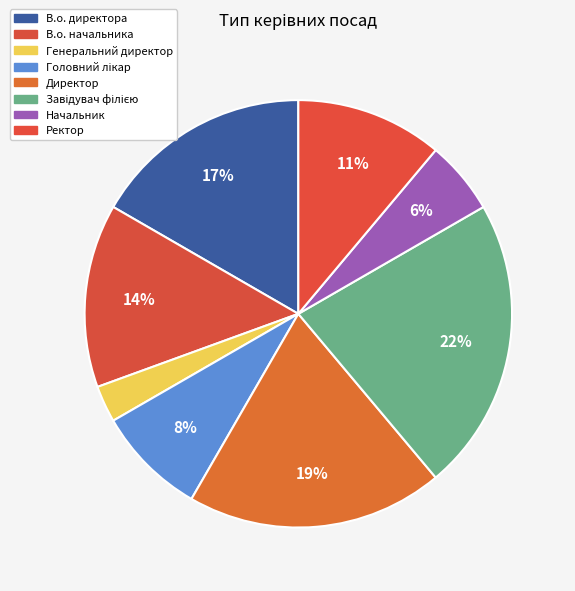

Is Директор the majority of the pie?

No